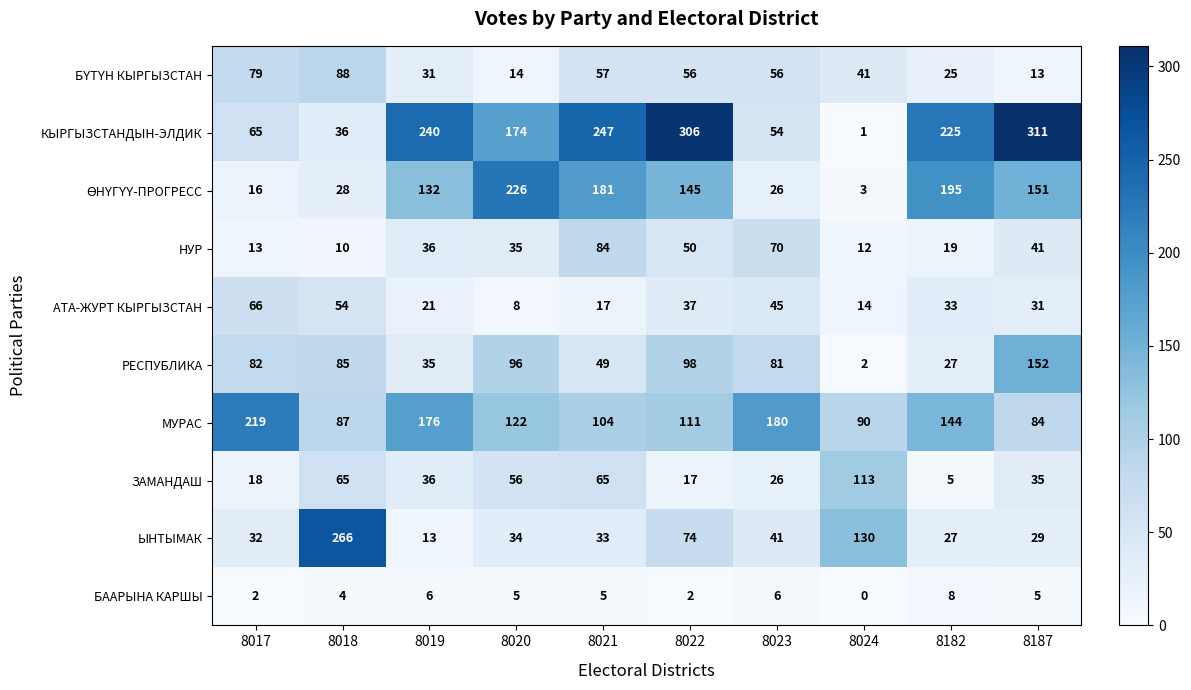

Which label corresponds to the largest value in the chart?

8187